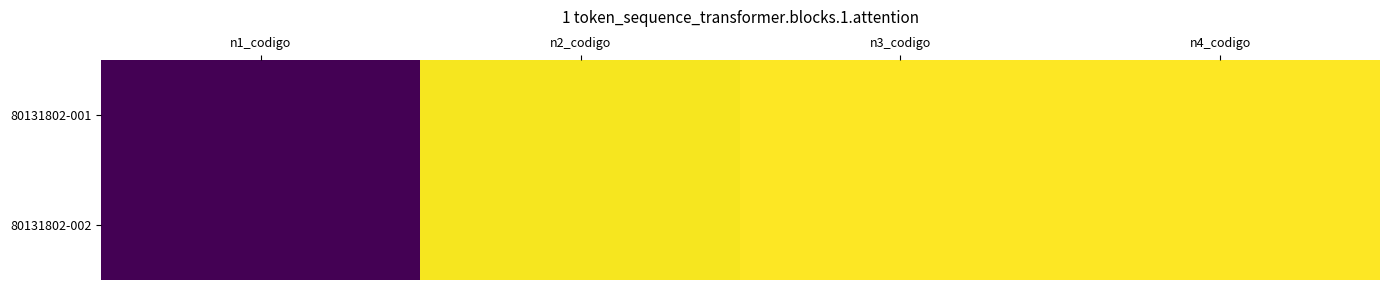

Reading left to right, what are all the values shown in this chart?

80131802-001: n1_codigo=80000000	n2_codigo=80130000	n3_codigo=80131800	n4_codigo=80131802
80131802-002: n1_codigo=80000000	n2_codigo=80130000	n3_codigo=80131800	n4_codigo=80131802